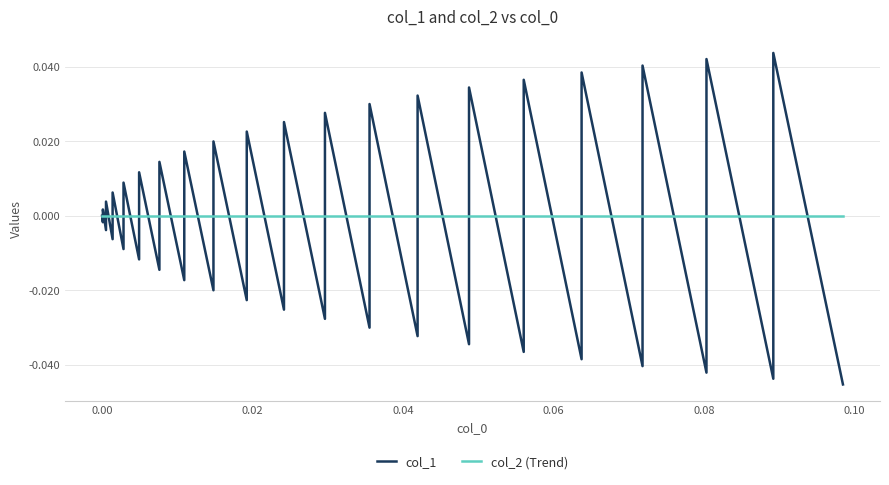

How many data points does each series have?

40